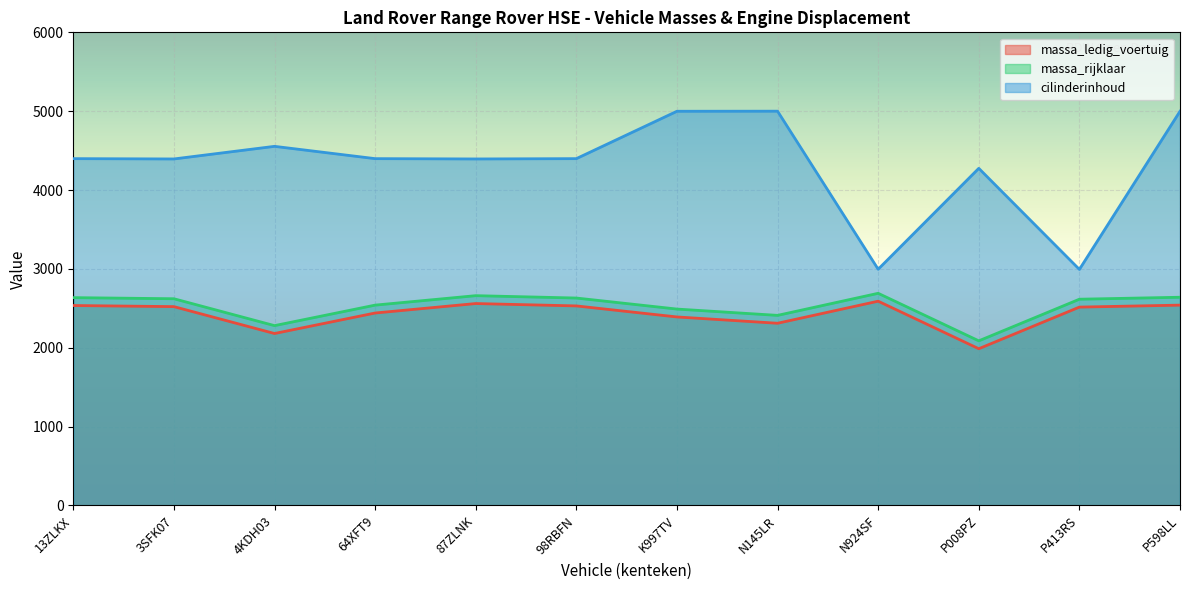

True or false: cilinderinhoud has more than 0 points higher than both neighbors.

True